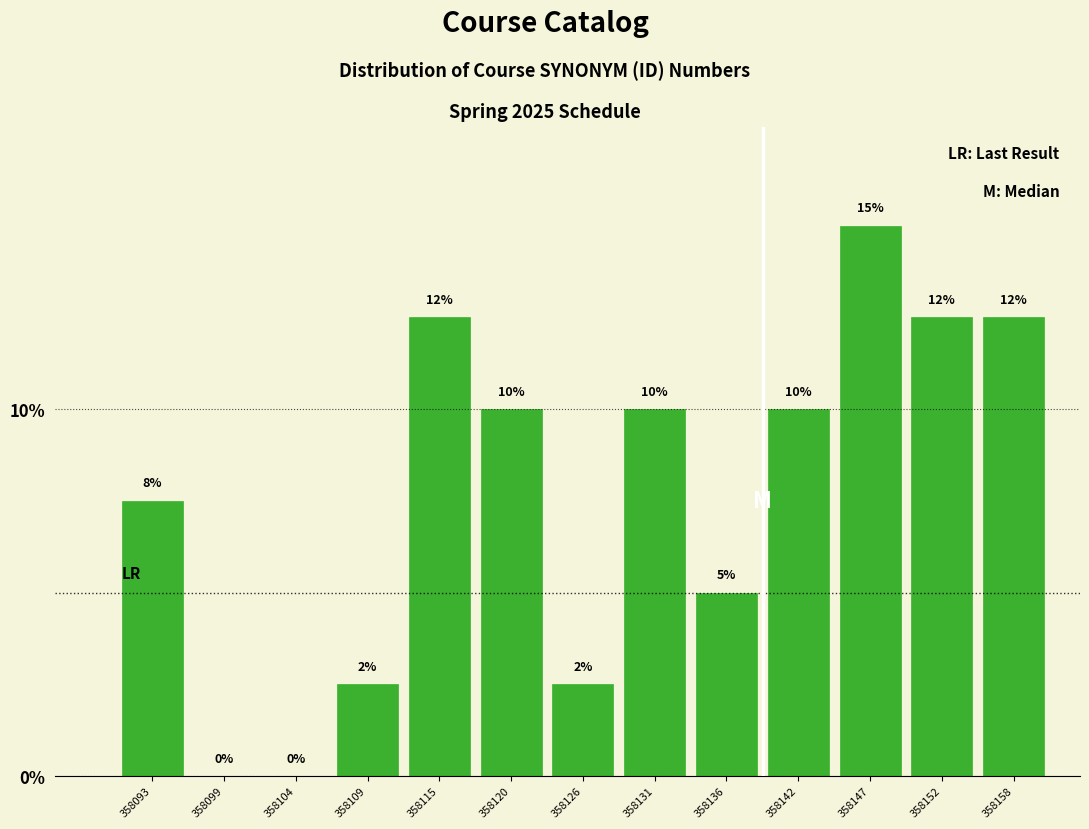

Which has a higher value, 358152 or 358120?

358152